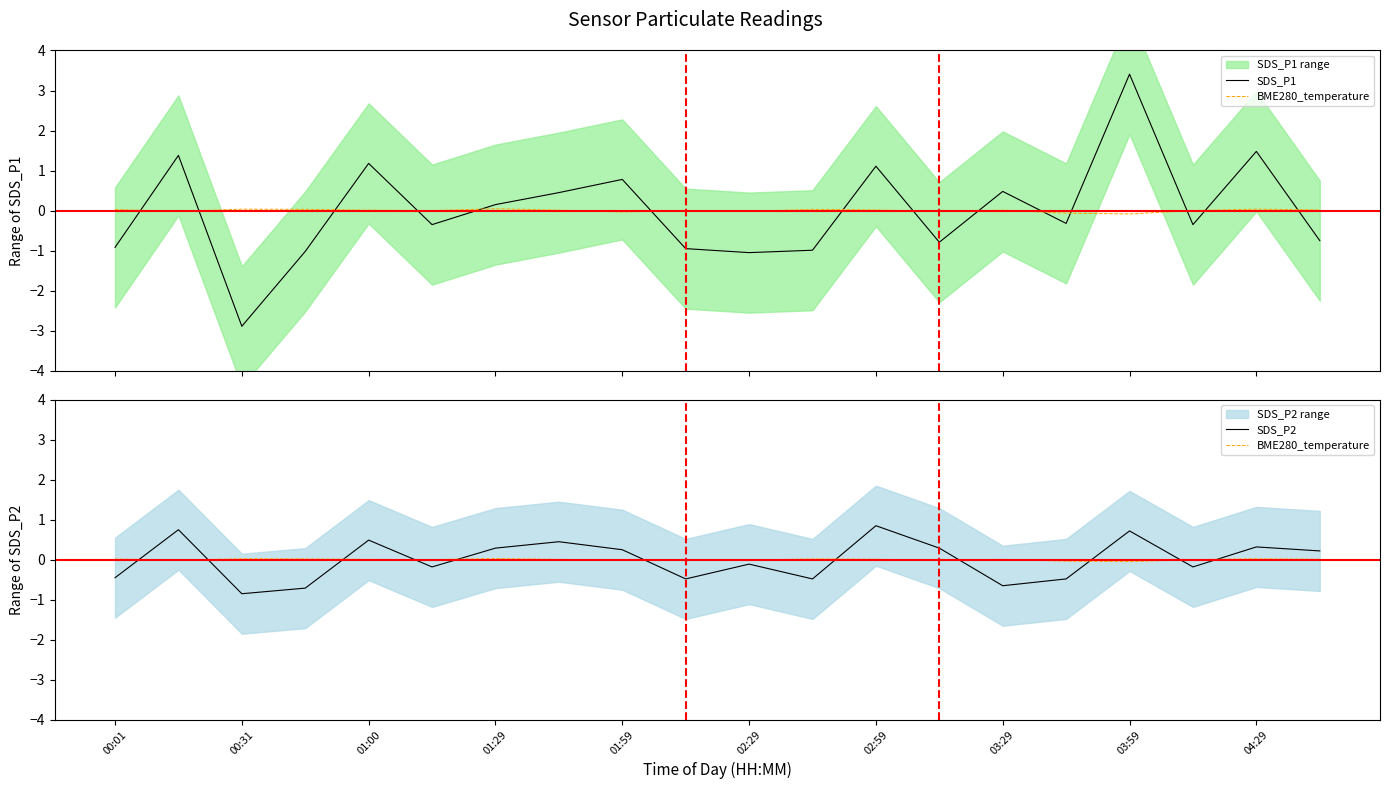

How many interior local valleys does the SDS_P1 series have?

6